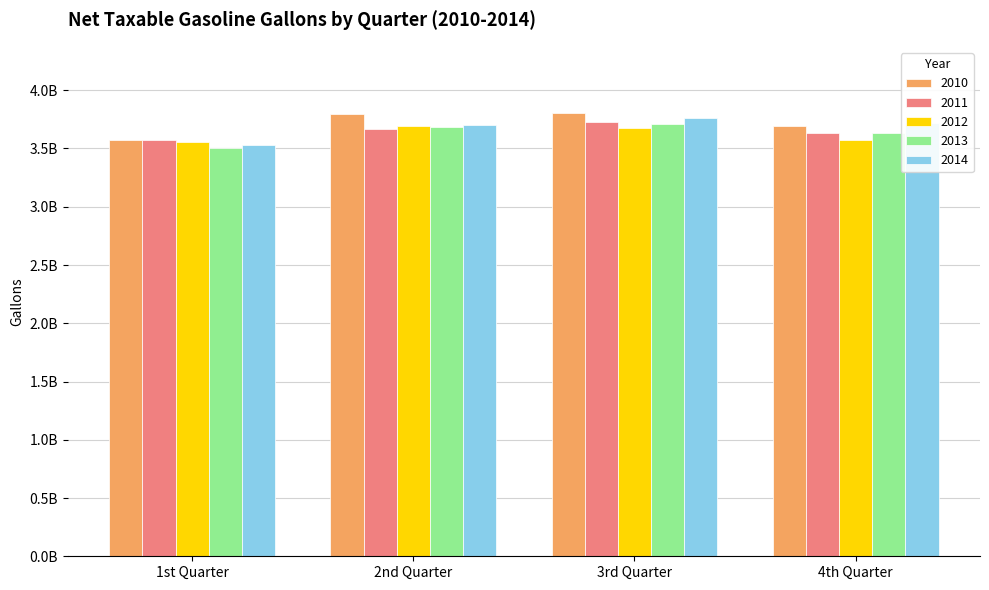

What are all the series names shown in the legend?

2010, 2011, 2012, 2013, 2014